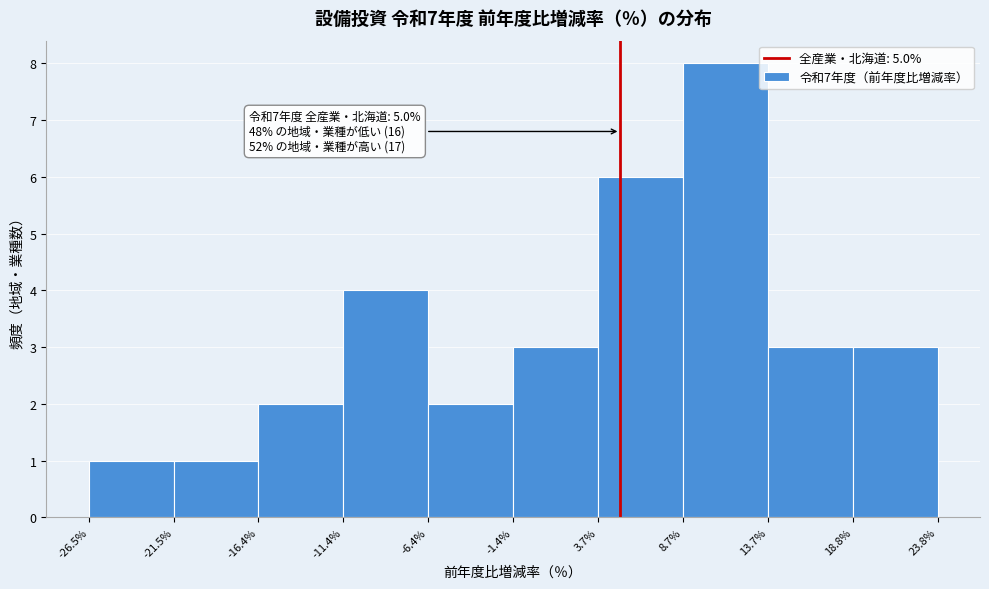

Over which range of the x-axis is the bar tallest?

8.7% to 13.7%